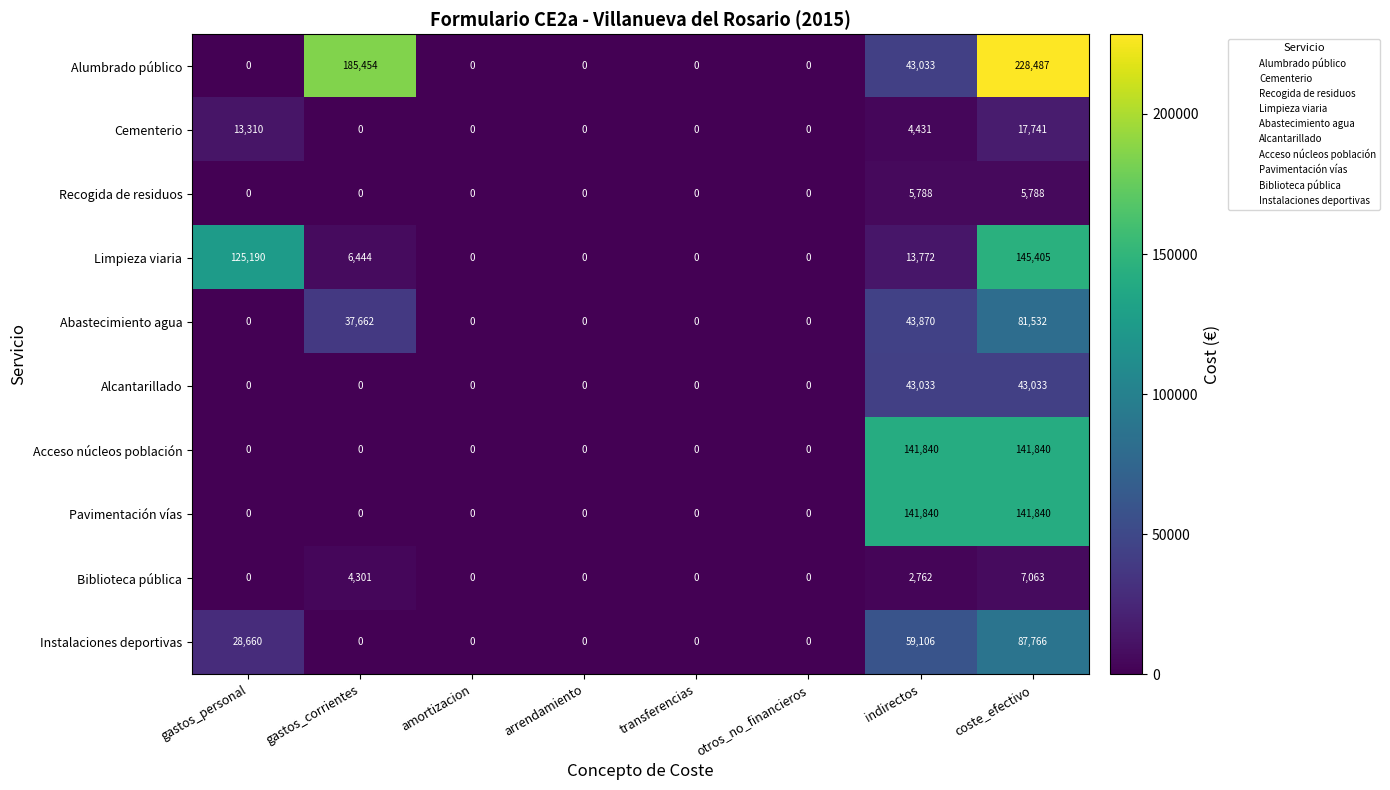

What is the spread (max minus min) of values at coste_efectivo?

222699